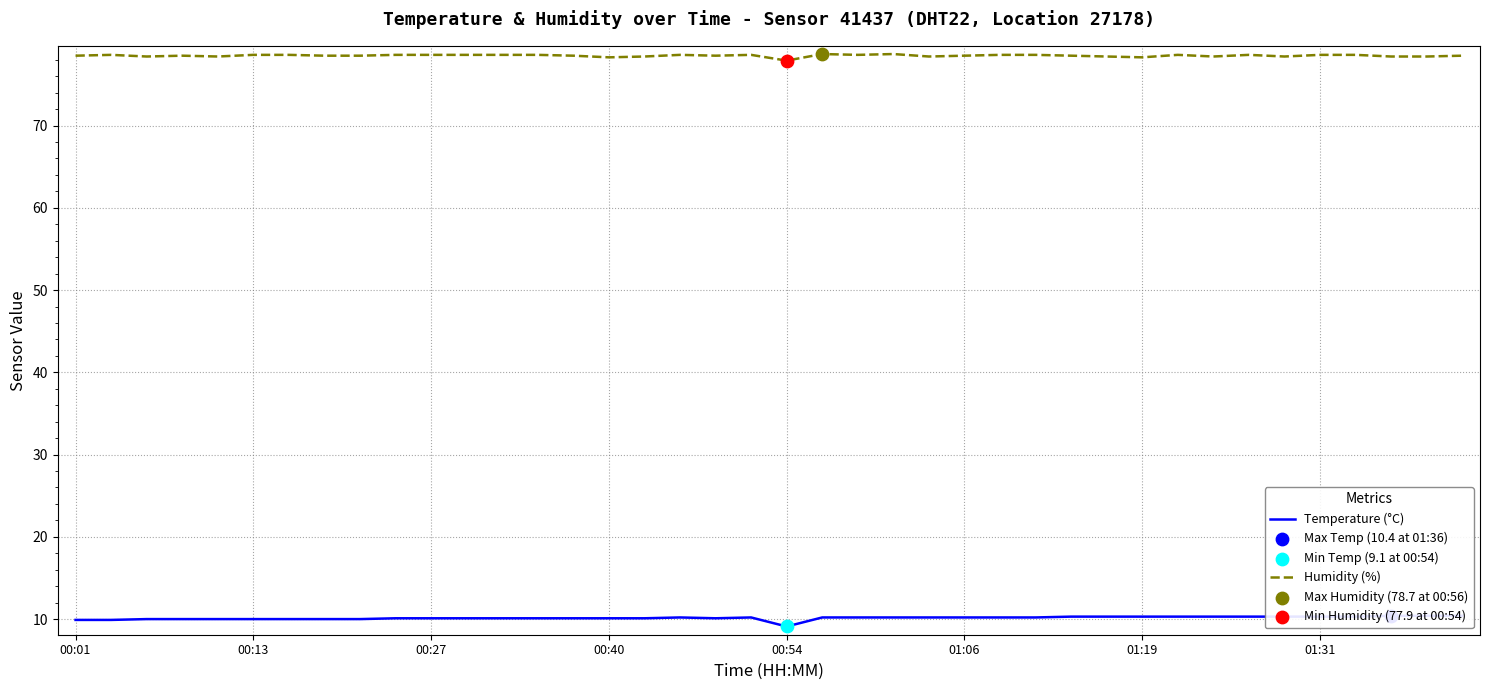

At how many categories does at least one series exceed 59?

40